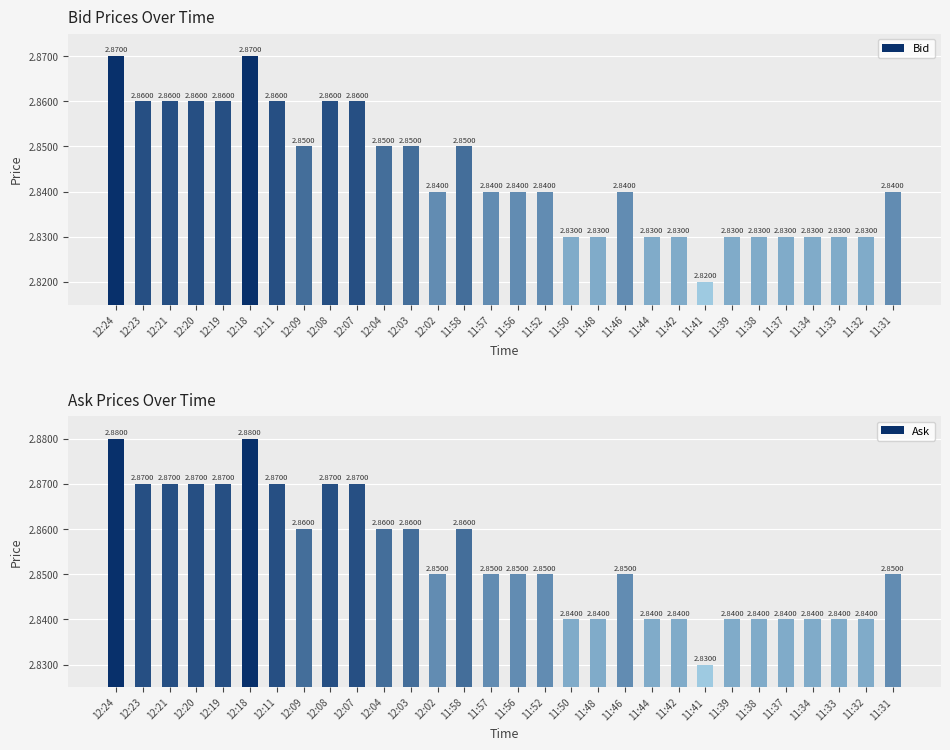

How many bars are there in total?

60